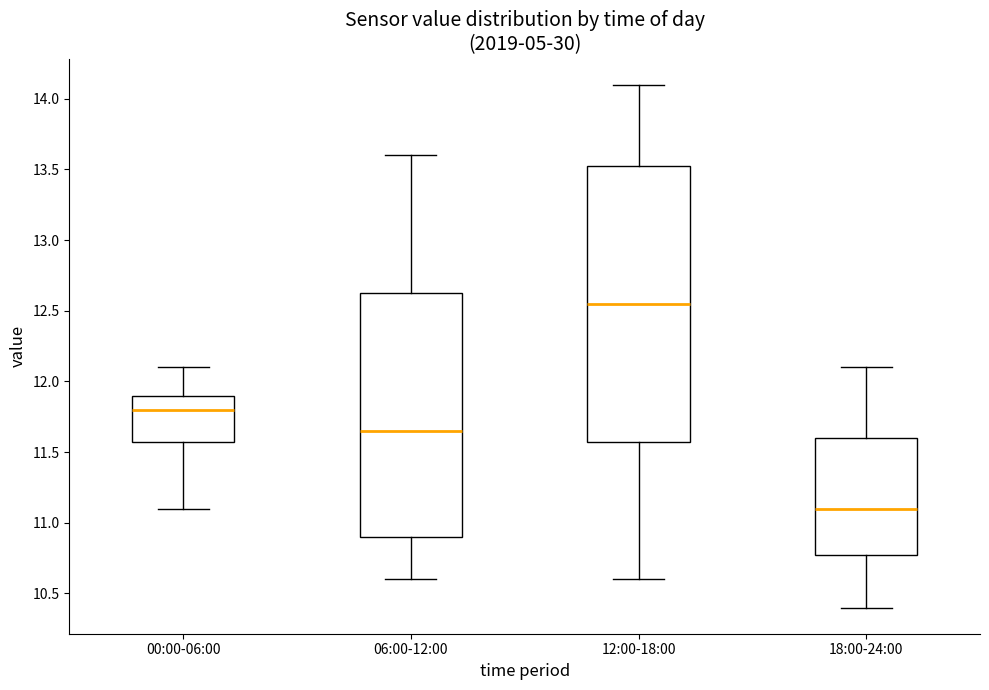

Where is the upper edge of the box for 06:00-12:00 on the y-axis? The values are not printed on the chart, so give them approximately, as read against the axis.

12.65